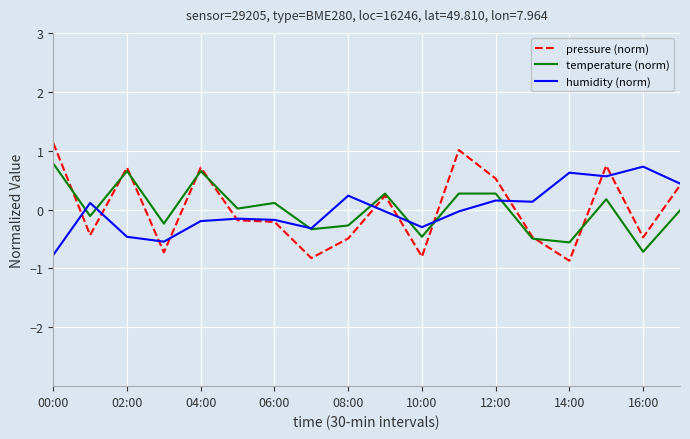

In humidity (norm), how many points are lower than both neighbors (excluding endpoints)?

5